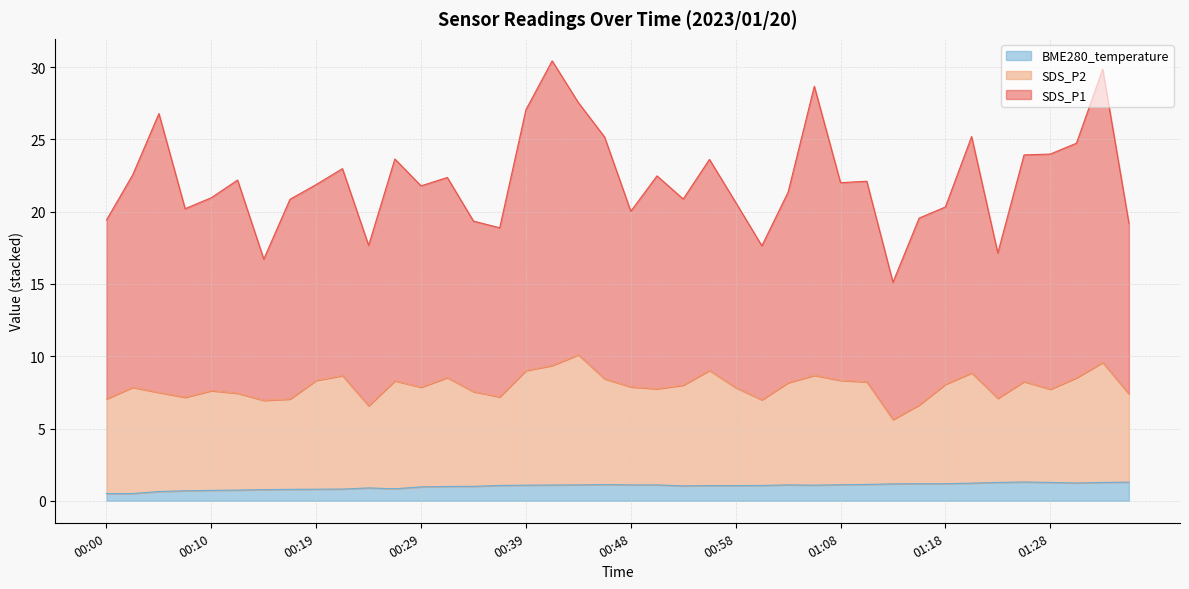

True or false: BME280_temperature has a value of 1.1 at 00:44.

True